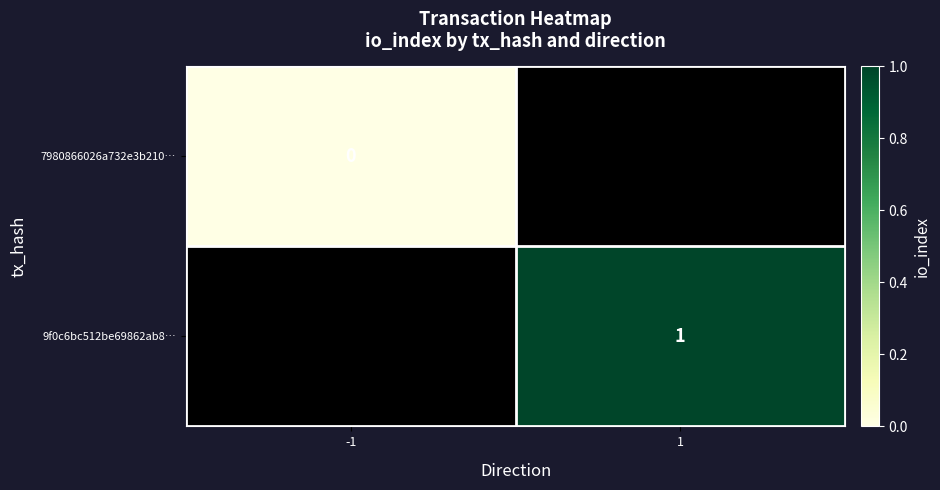

The 9f0c6bc512be69862ab8… series shows 0 at 1. True or false?

False